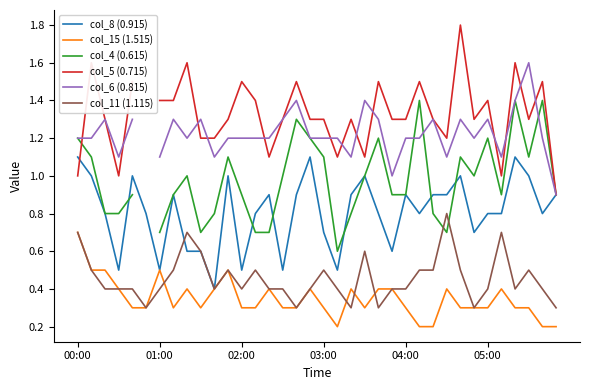

The col_11 (1.115) series shows 0.1 at 04:00. True or false?

False